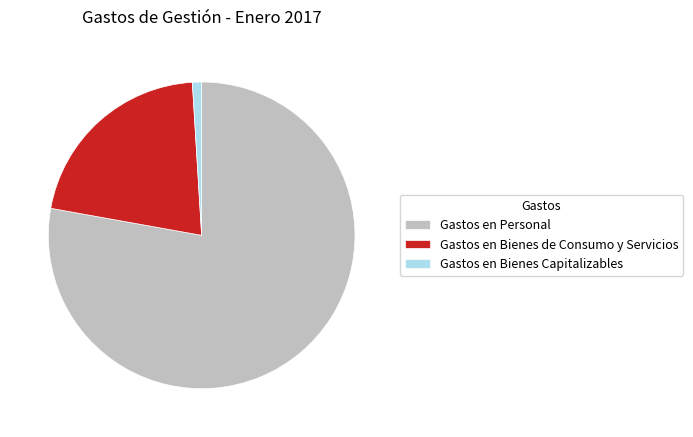

The Gastos en Bienes de Consumo y Servicios slice represents 21% of the pie. True or false?

True